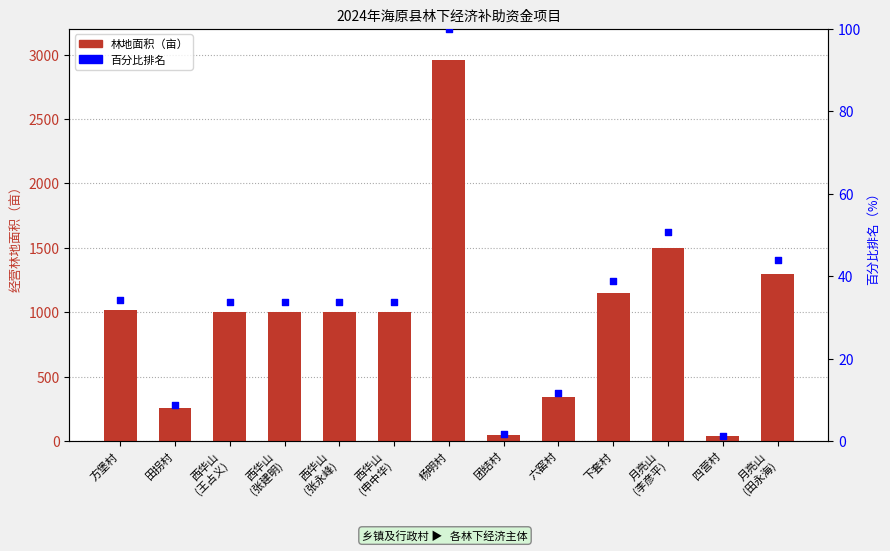

Which series has the widest spread of Y values?

林地面积（亩）